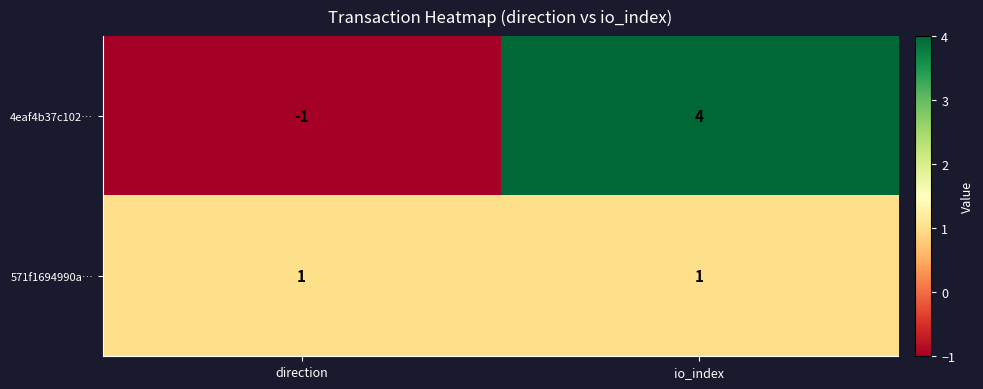

True or false: 571f1694990a… has a value of 2 at direction.

False